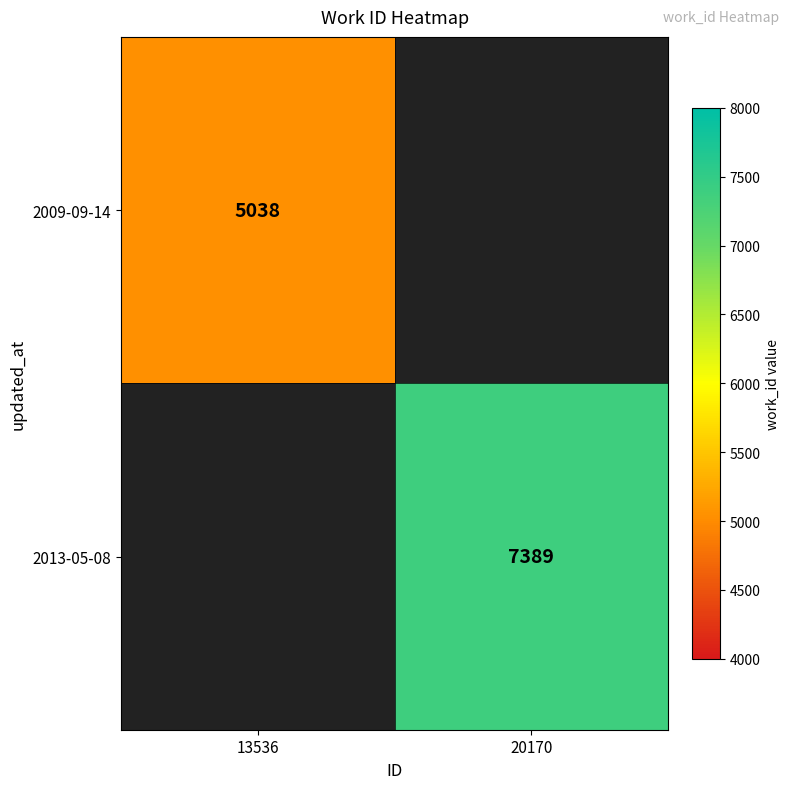

True or false: 2009-09-14 has a value of 5038 at 13536.

True